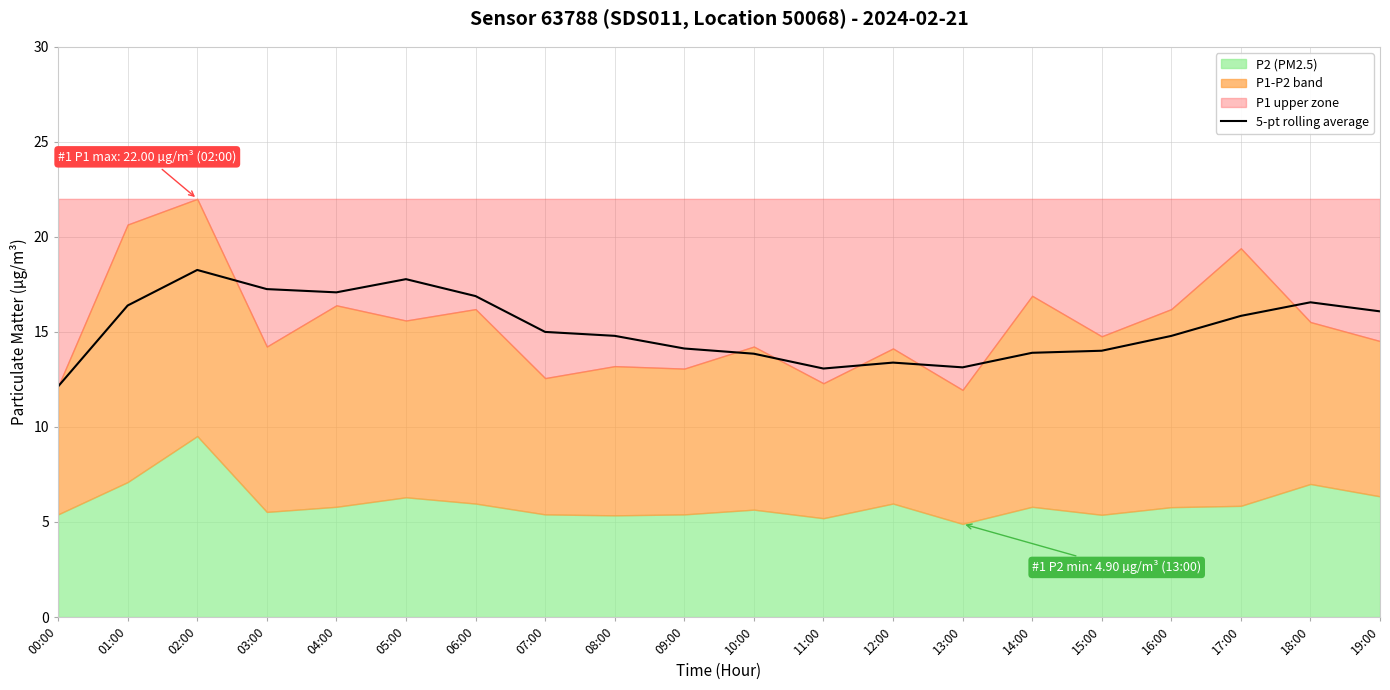

The chart shows a value of 11.8 at 02:00. True or false?

False